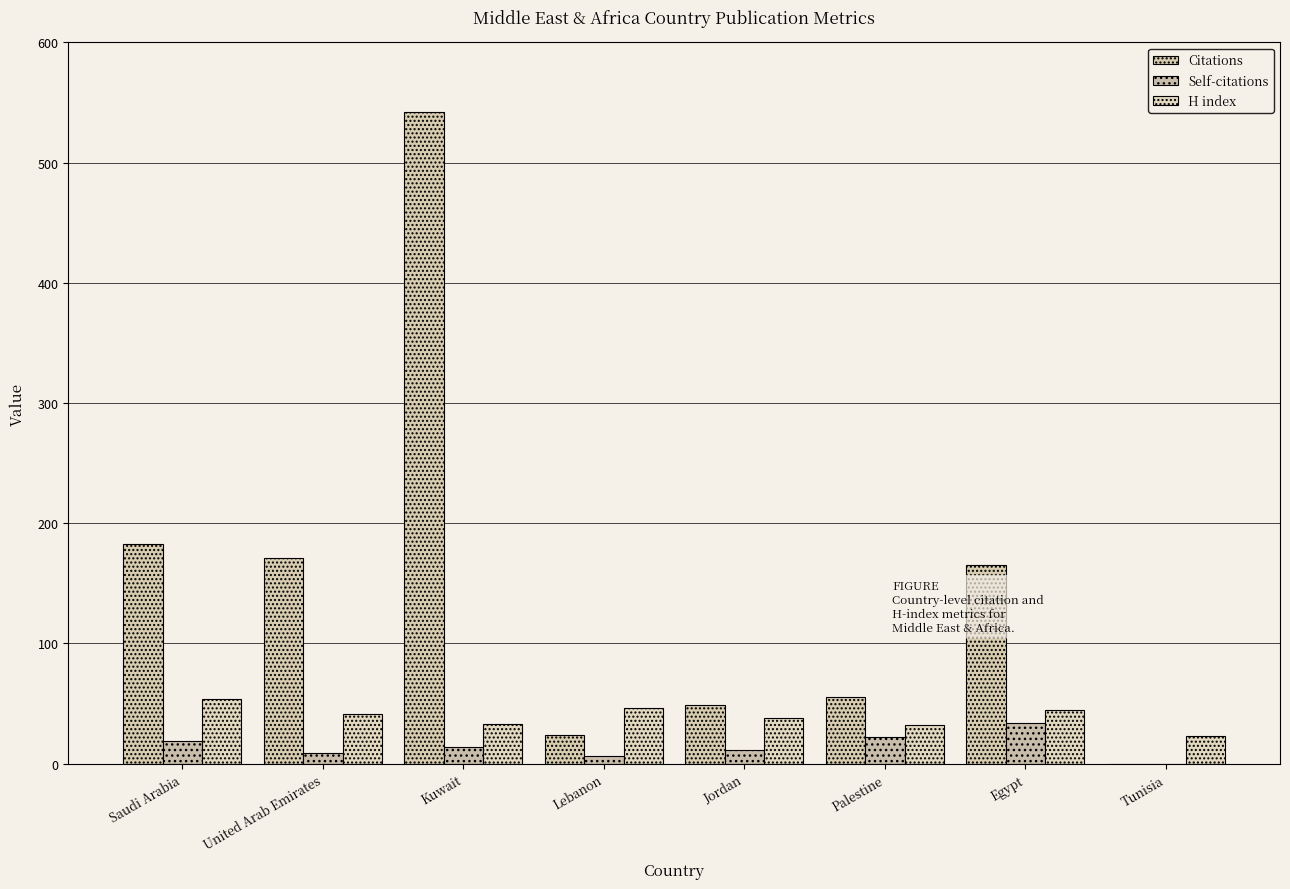

How many series are shown in this chart?

3